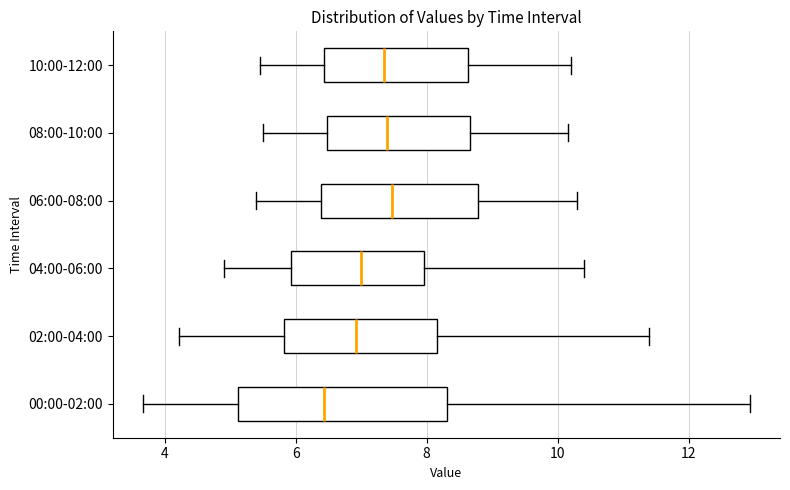

Reading bottom to top, transcribe this box plot: for each box, give where its median line is, the range the box spans, and where its two whiskers end, as read against the x-axis. The values are not printed on the chart, so give them approximately, as read against the axis.

00:00-02:00: median 6.4, box 5.2 to 8.4, whiskers 3.6 to 13.0
02:00-04:00: median 7.0, box 5.8 to 8.2, whiskers 4.2 to 11.4
04:00-06:00: median 7.0, box 6.0 to 8.0, whiskers 5.0 to 10.4
06:00-08:00: median 7.4, box 6.4 to 8.8, whiskers 5.4 to 10.4
08:00-10:00: median 7.4, box 6.4 to 8.6, whiskers 5.6 to 10.2
10:00-12:00: median 7.4, box 6.4 to 8.6, whiskers 5.4 to 10.2